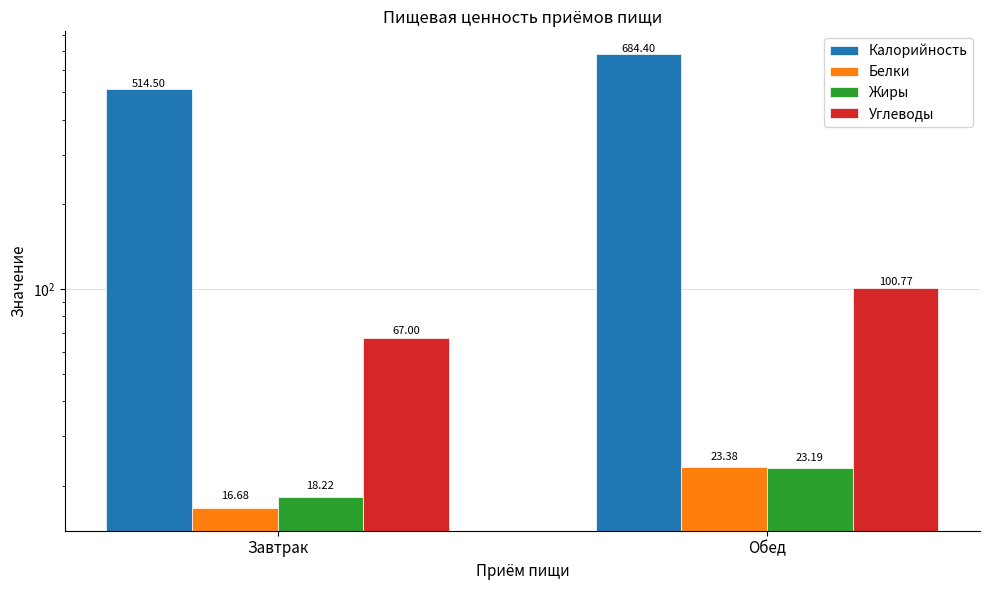

At how many categories does at least one series exceed 441?

2